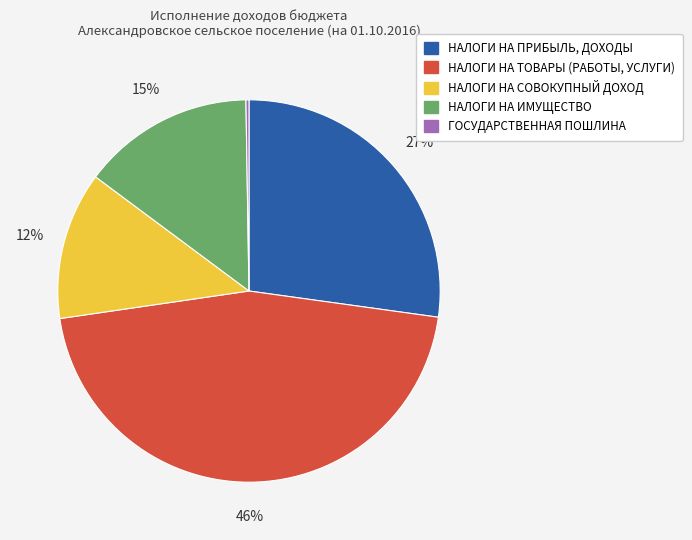

To the nearest percent, what is the average slice percentage?

20%